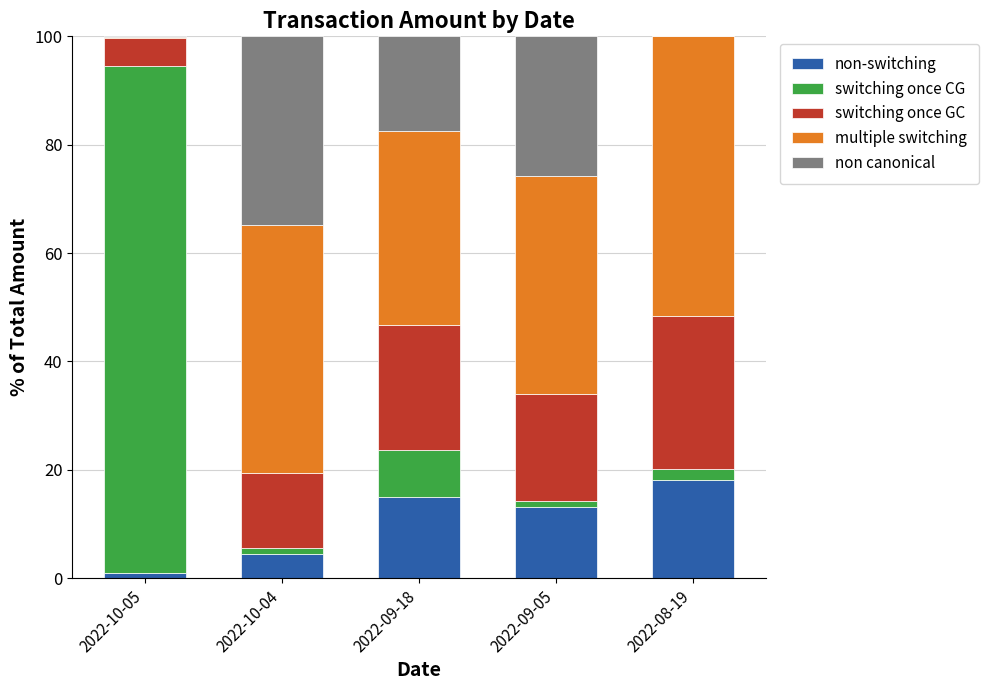

Count the number of categories in the chart.

5